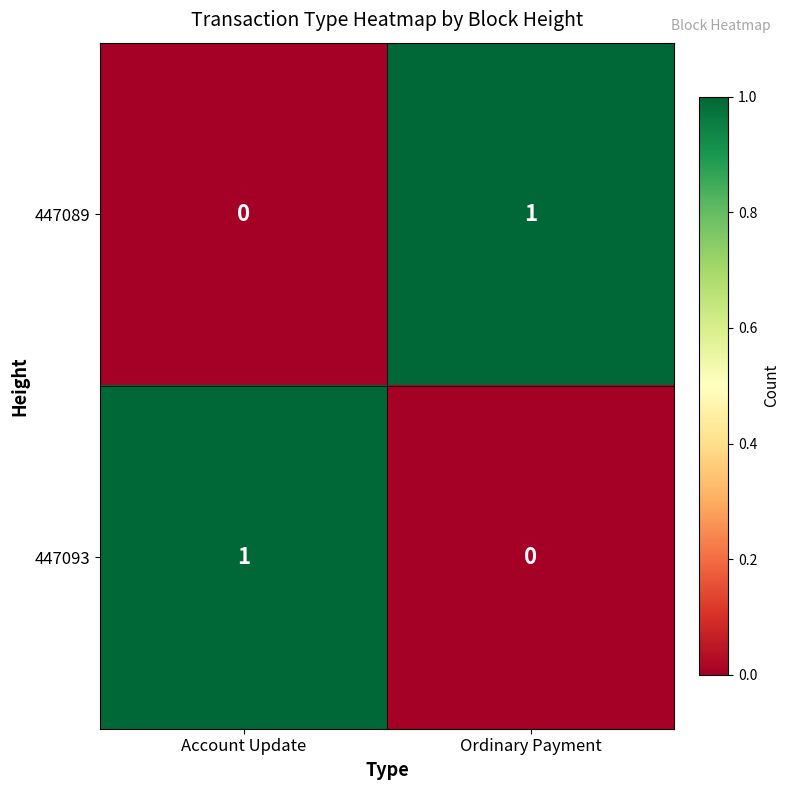

List the labels in order of 447089 value, smallest first.

Account Update, Ordinary Payment